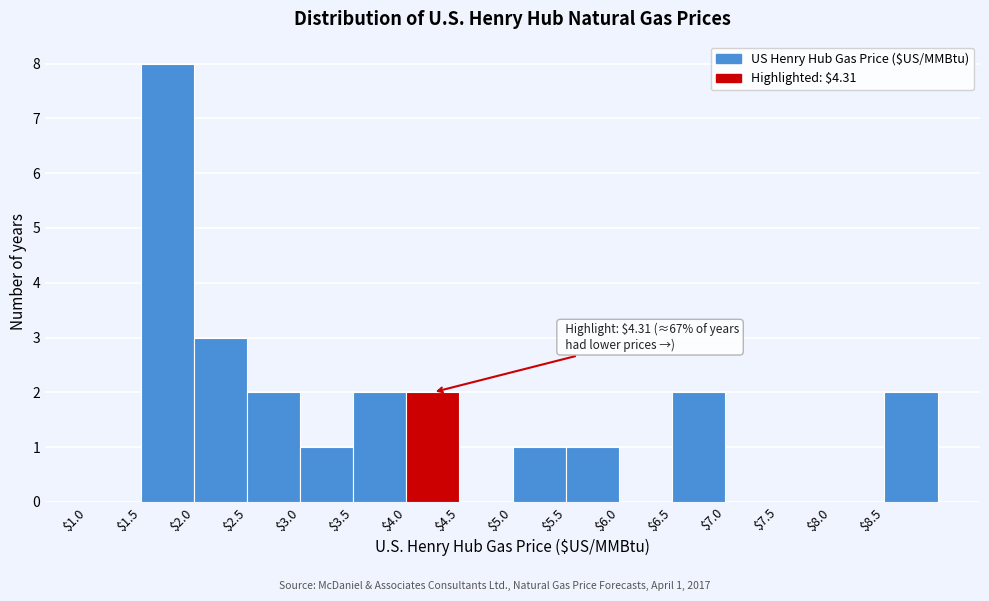

Which range on the x-axis has the tallest bar?

1.5 to 2.0